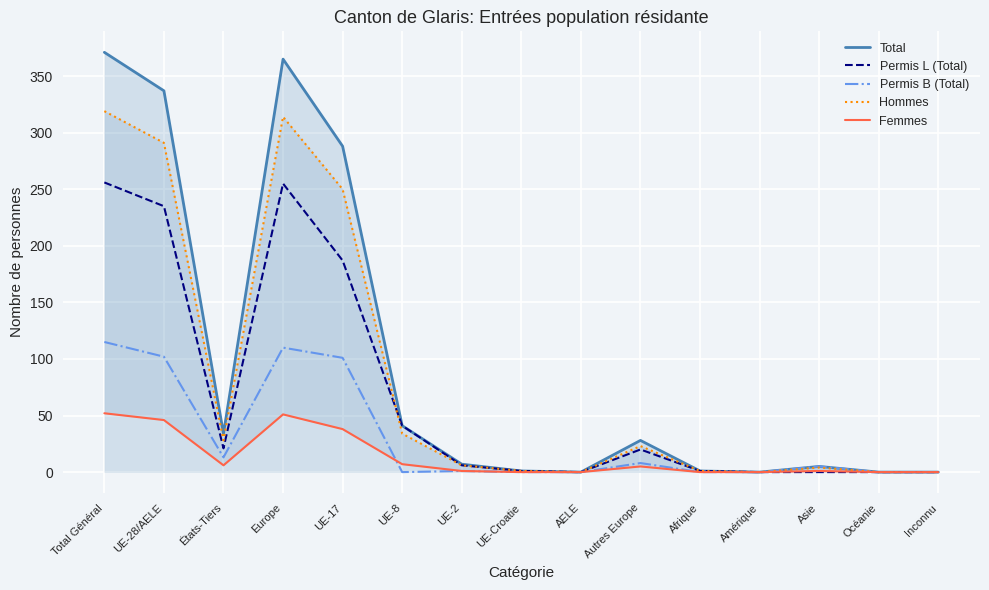

The Permis B (Total) series shows 182 at Europe. True or false?

False